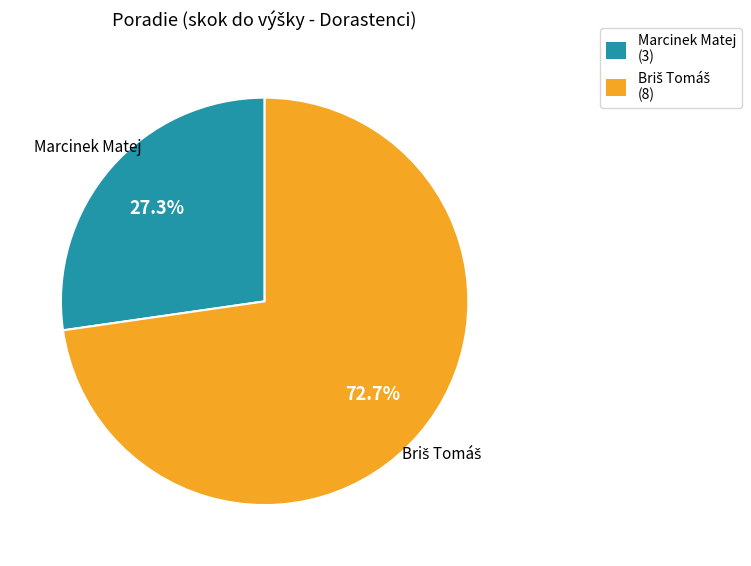

Which category has the smallest portion of the pie?

Marcinek Matej